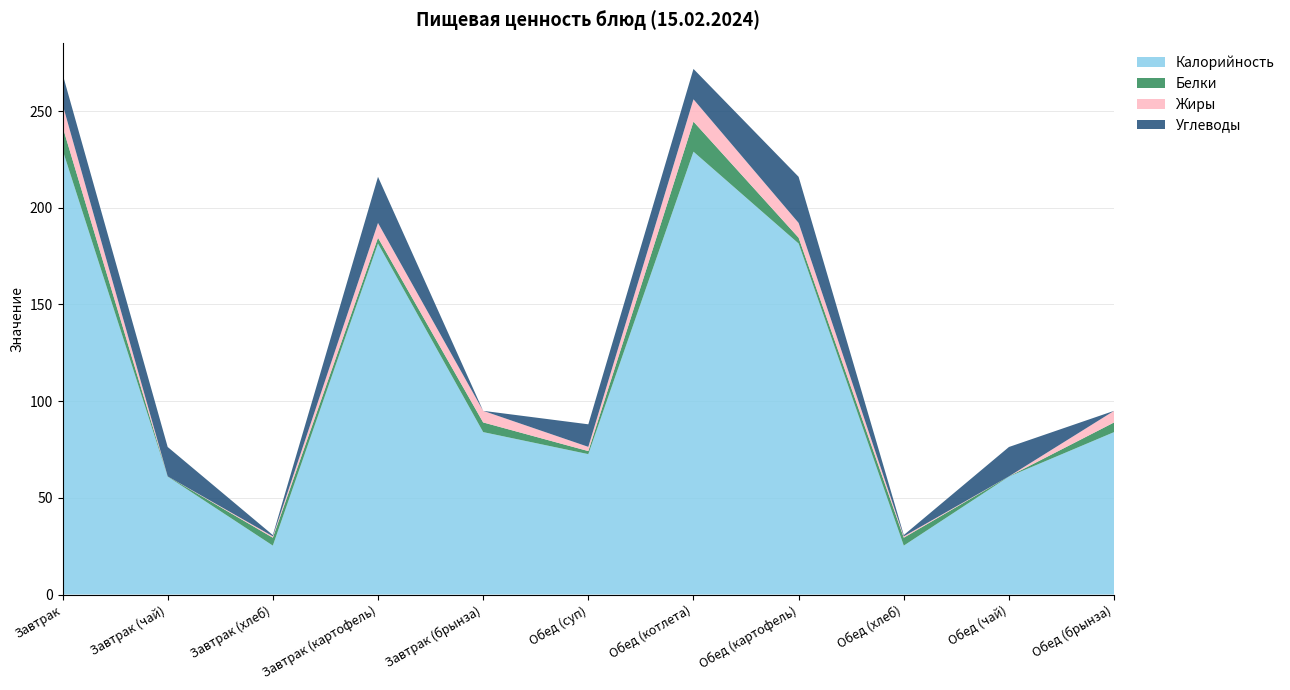

Reading left to right, transcribe all the data shown in this chart.

Калорийность: Завтрак=230.0	Завтрак (чай)=61.0	Завтрак (хлеб)=25.3	Завтрак (картофель)=181.5	Завтрак (брынза)=84.0	Обед (суп)=72.6	Обед (котлета)=229.0	Обед (картофель)=181.5	Обед (хлеб)=25.3	Обед (чай)=61.0	Обед (брынза)=84.0
Белки: Завтрак=12.0	Завтрак (чай)=0.1	Завтрак (хлеб)=4.1	Завтрак (картофель)=3.0	Завтрак (брынза)=5.0	Обед (суп)=1.6	Обед (котлета)=15.6	Обед (картофель)=3.0	Обед (хлеб)=4.1	Обед (чай)=0.1	Обед (брынза)=5.0
Жиры: Завтрак=11.6	Завтрак (чай)=0.0	Завтрак (хлеб)=0.7	Завтрак (картофель)=7.7	Завтрак (брынза)=6.0	Обед (суп)=2.2	Обед (котлета)=11.6	Обед (картофель)=7.7	Обед (хлеб)=0.7	Обед (чай)=0.0	Обед (брынза)=6.0
Углеводы: Завтрак=15.7	Завтрак (чай)=15.2	Завтрак (хлеб)=0.7	Завтрак (картофель)=23.9	Завтрак (брынза)=0.0	Обед (суп)=11.7	Обед (котлета)=15.7	Обед (картофель)=23.9	Обед (хлеб)=0.7	Обед (чай)=15.2	Обед (брынза)=0.0